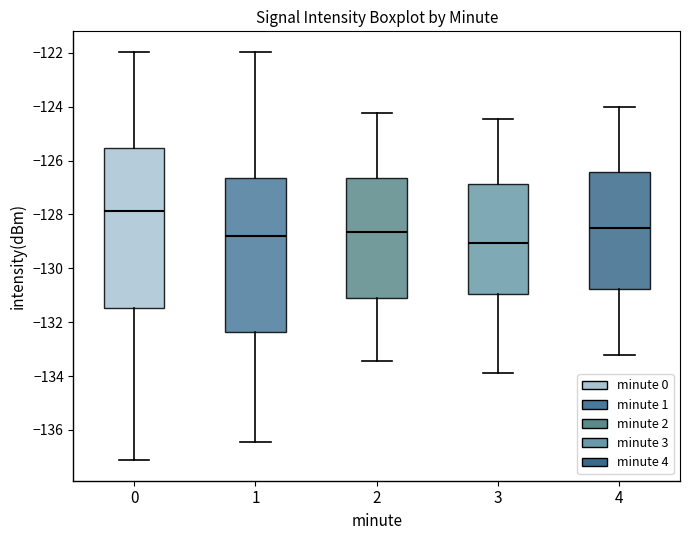

Reading left to right, transcribe this box plot: for each box, give where its median line is, the range the box spans, and where its two whiskers end, as read against the y-axis. The values are not printed on the chart, so give them approximately, as read against the axis.

0: median -127.8, box -131.4 to -125.6, whiskers -137.2 to -122.0
1: median -128.8, box -132.4 to -126.6, whiskers -136.4 to -122.0
2: median -128.6, box -131.0 to -126.6, whiskers -133.4 to -124.2
3: median -129.0, box -131.0 to -126.8, whiskers -133.8 to -124.4
4: median -128.6, box -130.8 to -126.4, whiskers -133.2 to -124.0